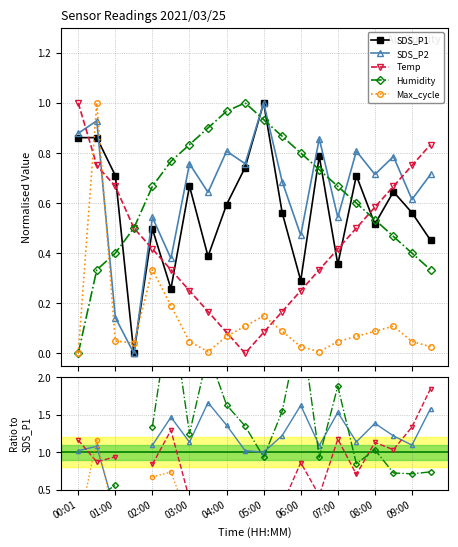

Where is Max_cycle nearest to the value 0?

00:01